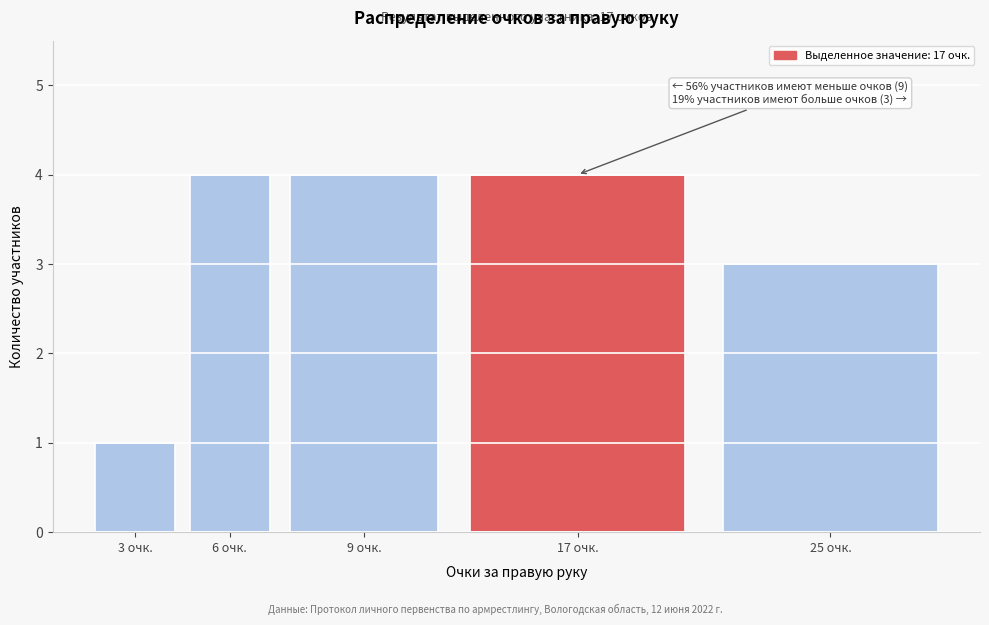

Reading left to right, list all the values displayed in this chart.

1	4	4	4	3